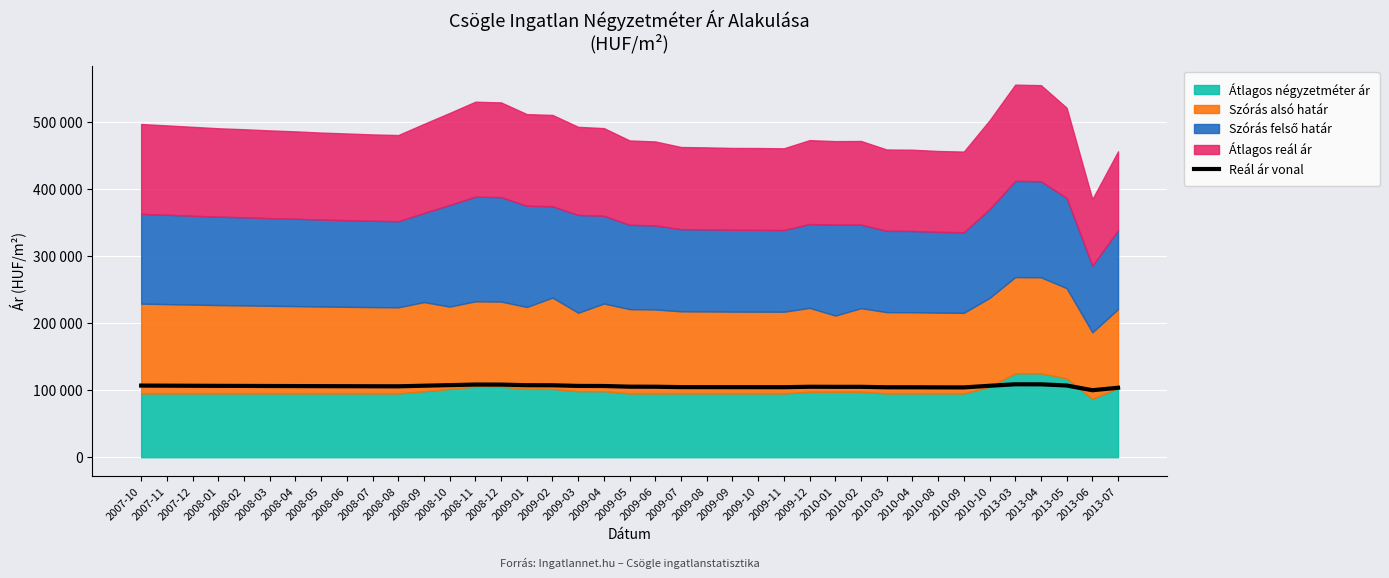

Rank the categories by value from highest to lowest.

2013-03, 2013-04, 2008-11, 2008-12, 2008-10, 2009-01, 2009-02, 2013-05, 2007-10, 2007-11, 2008-09, 2007-12, 2010-10, 2008-01, 2009-03, 2008-02, 2008-03, 2009-04, 2008-04, 2008-05, 2008-06, 2008-07, 2008-08, 2009-05, 2009-06, 2009-12, 2010-02, 2010-01, 2009-07, 2009-08, 2009-09, 2009-10, 2009-11, 2010-03, 2010-04, 2010-08, 2010-09, 2013-07, 2013-06